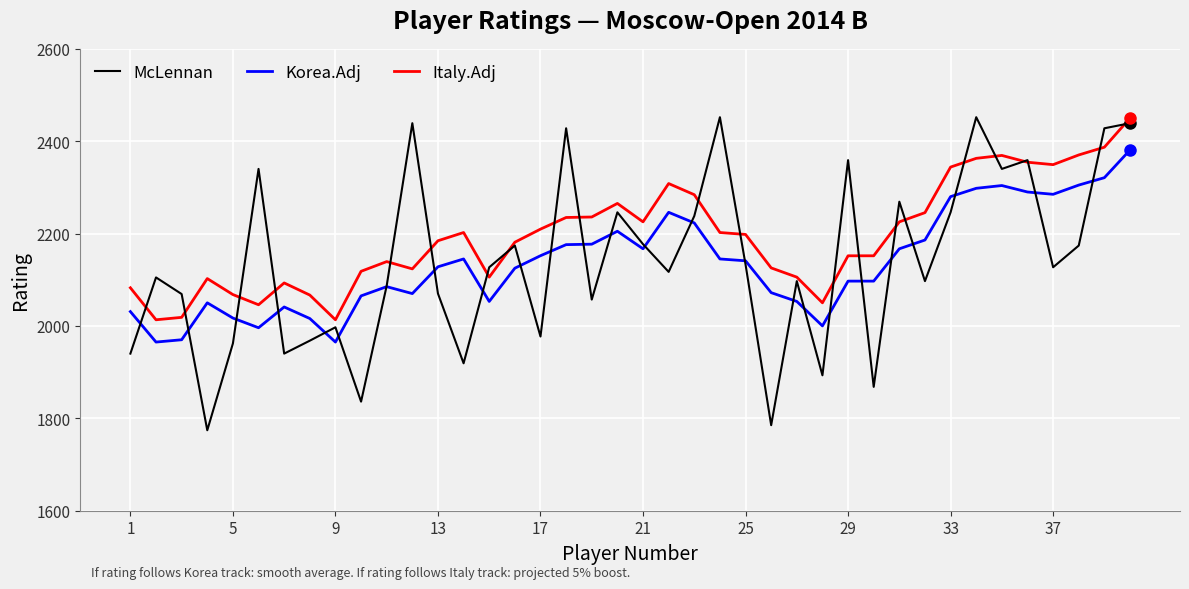

What is the smallest value displayed?

1774.0